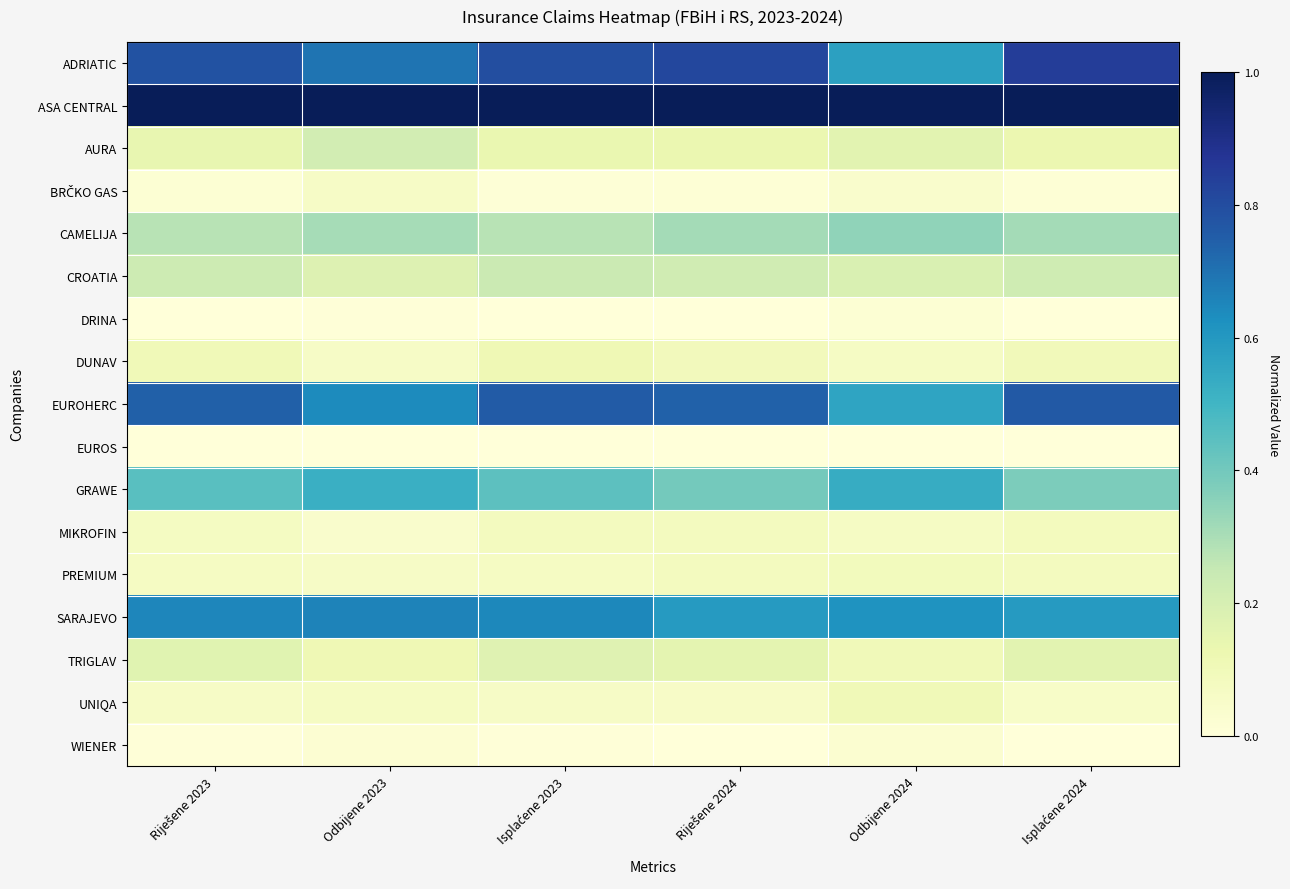

List the series in order of their peak value, lowest first.

EUROS, DRINA, WIENER, BRČKO GAS, MIKROFIN, PREMIUM, UNIQA, DUNAV, TRIGLAV, AURA, CROATIA, CAMELIJA, GRAWE, SARAJEVO, EUROHERC, ADRIATIC, ASA CENTRAL